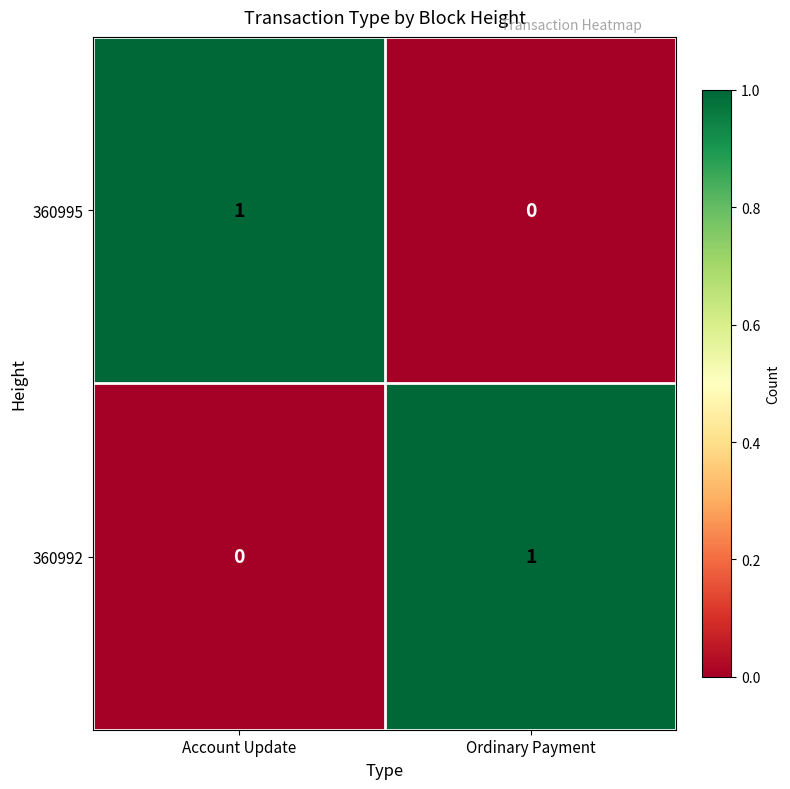

The 360995 series shows 0 at Ordinary Payment. True or false?

True